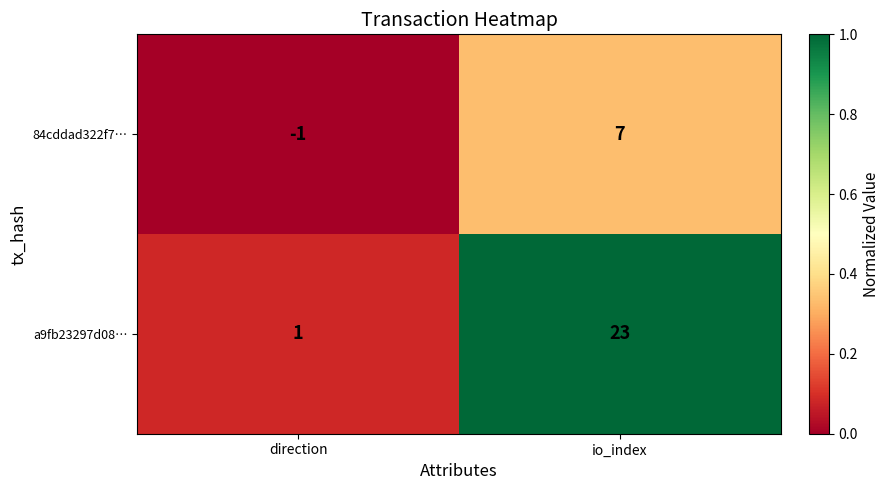

Which series has the largest range (max minus min)?

a9fb23297d08…